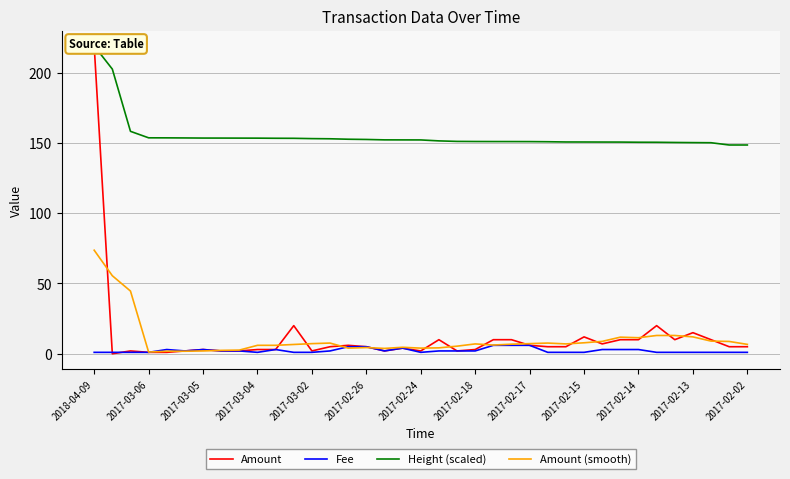

How many intersections are there between Amount and Amount (smooth)?

17